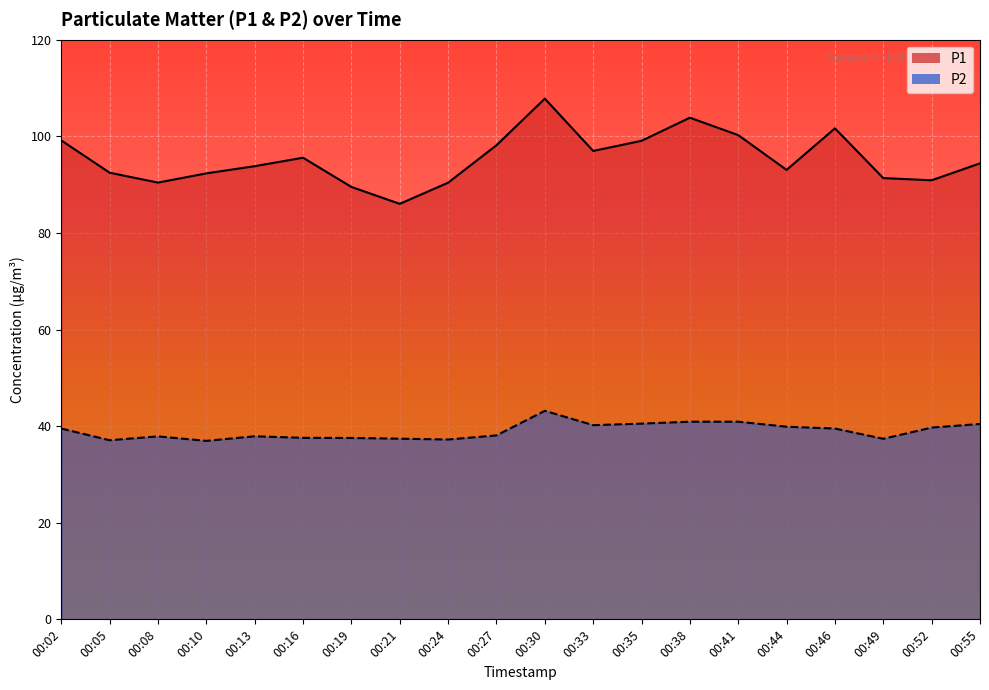

List the series in order of their peak value, lowest first.

P2, P1